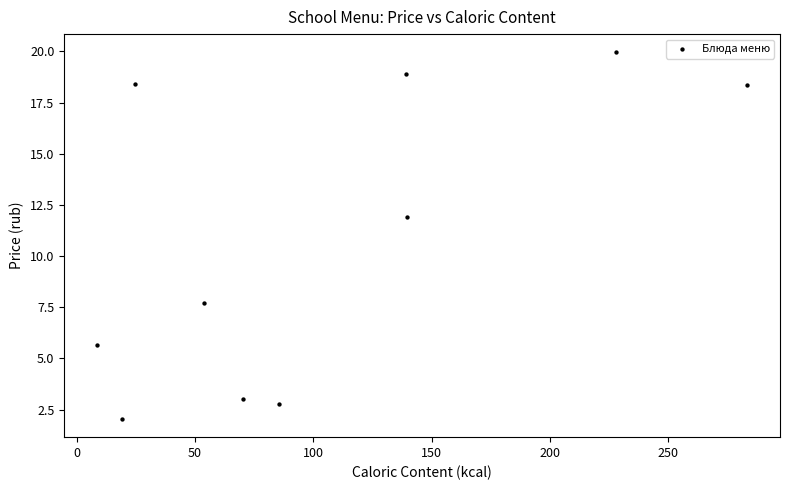

What Y value in the scatter plot is closest to 11?

11.9